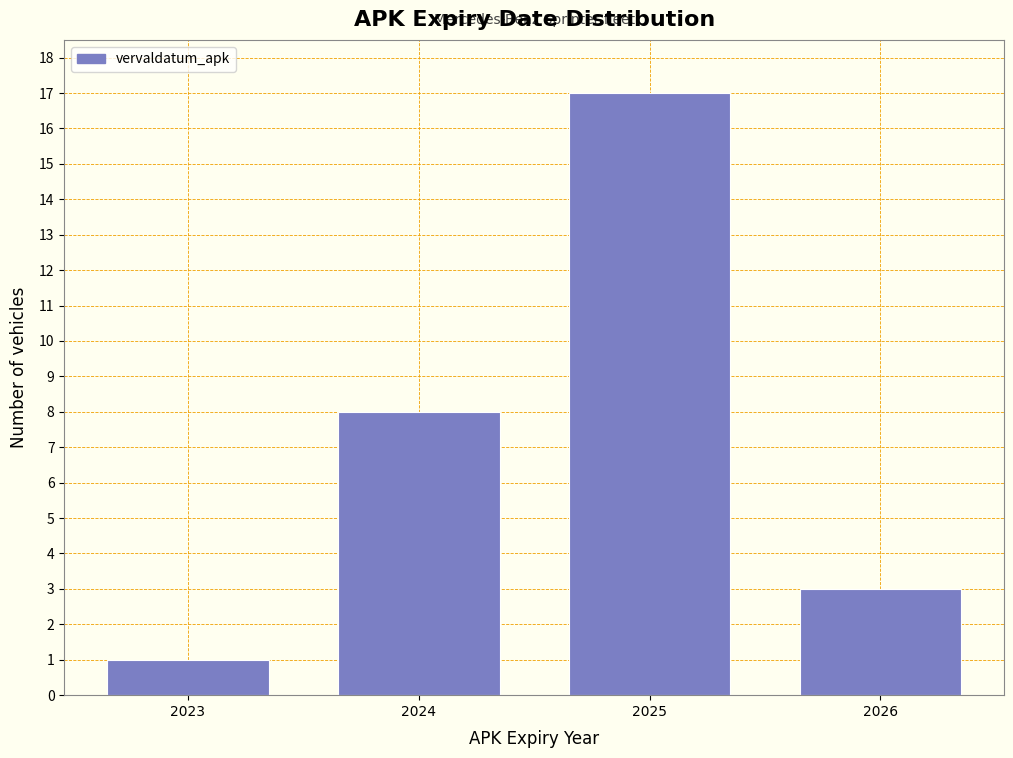

Reading left to right, list all the values displayed in this chart.

1	8	17	3